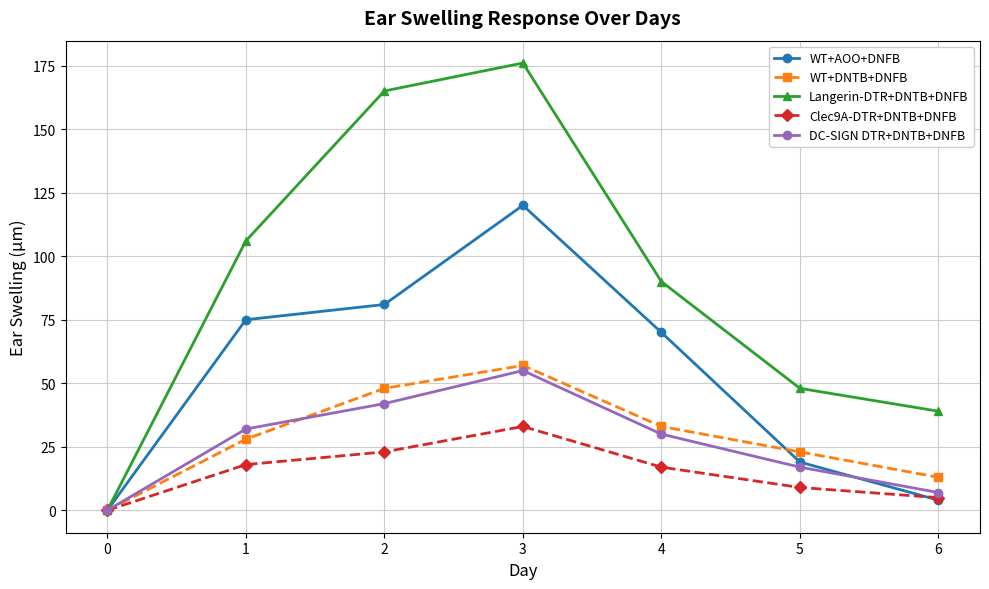

Where does the WT+AOO+DNFB series first go above 70?

1